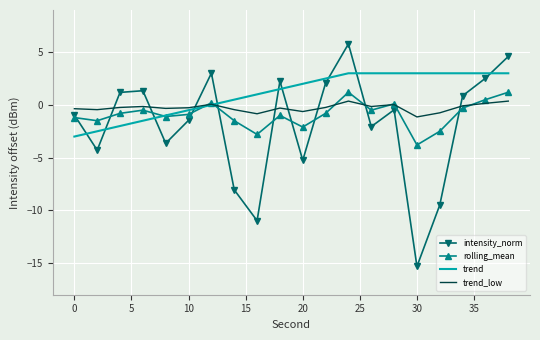

Which series has the largest range (max minus min)?

intensity_norm